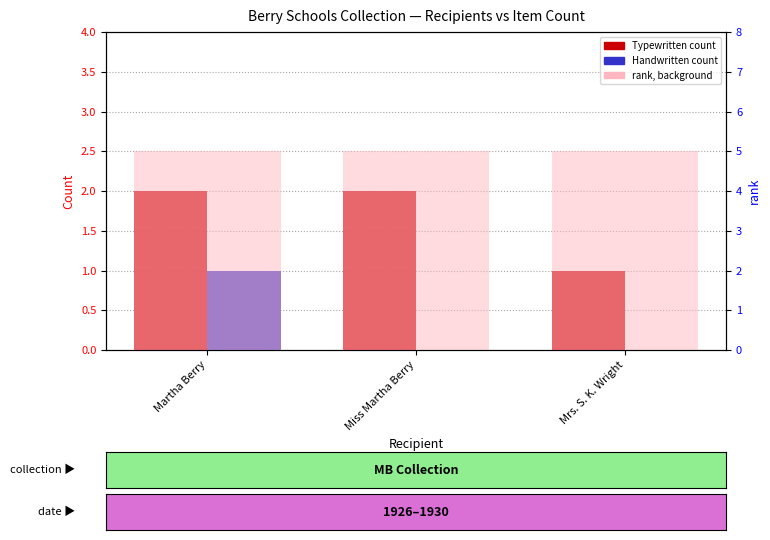

At which label does Handwritten count reach its peak?

Martha Berry